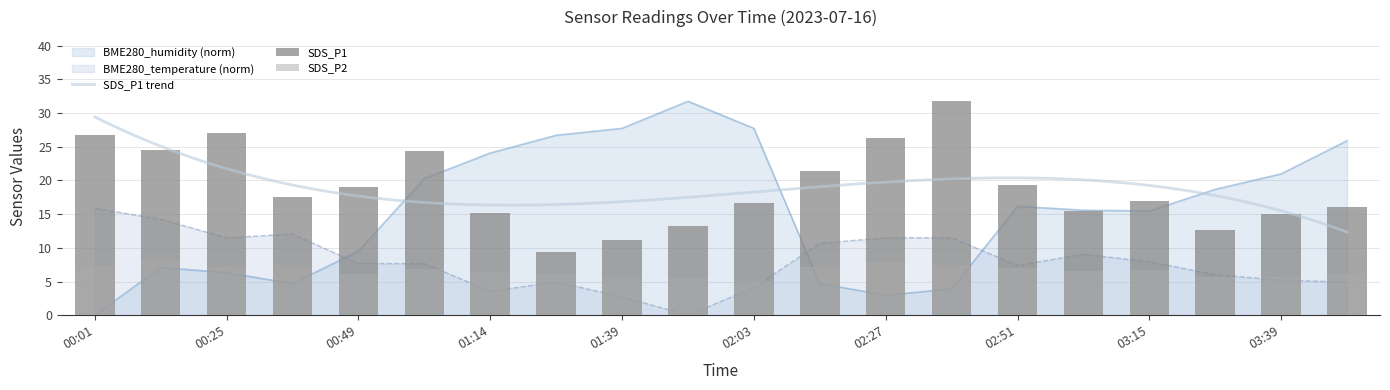

What is the value of the SDS_P1 bar at the 13th from the left?

26.2